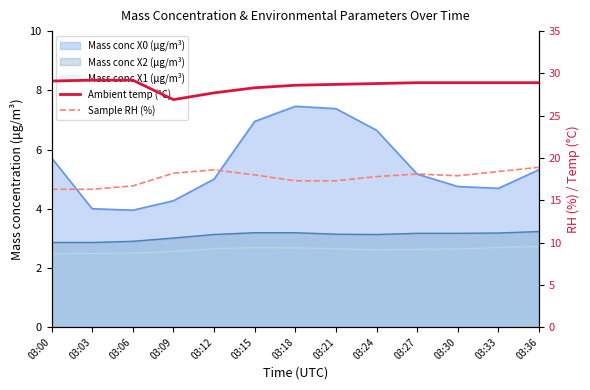

The value of Sample RH (%) at 03:15 is 11.3. True or false?

False